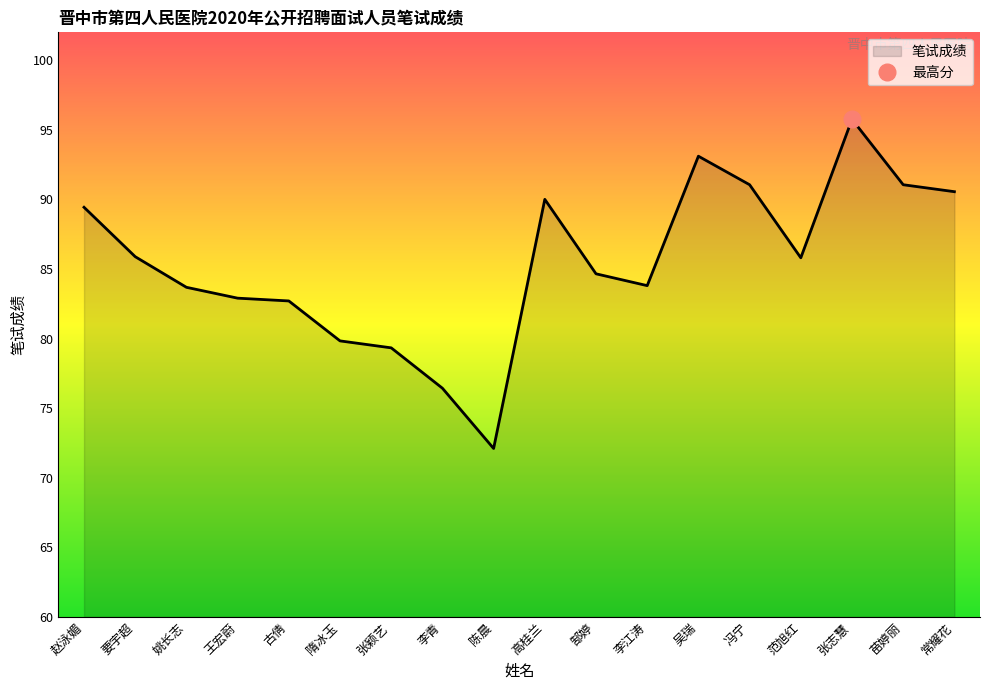

How many points are higher than both their immediate neighbors (excluding endpoints)?

3